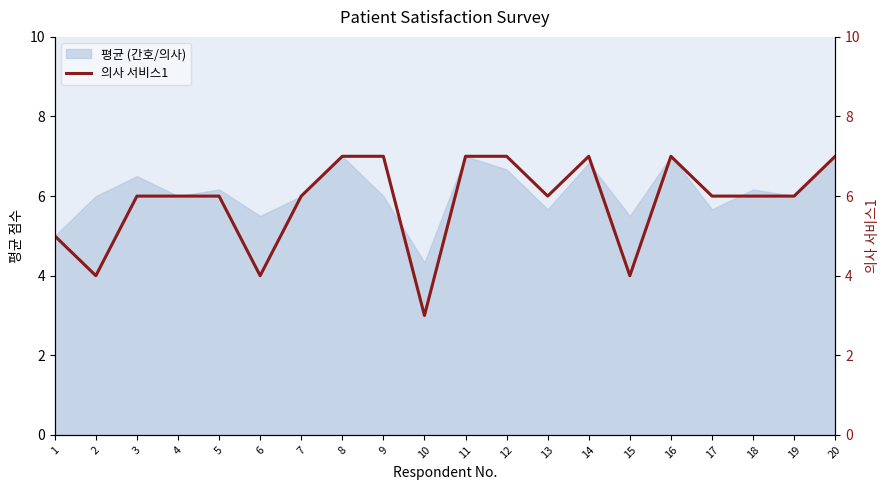

Reading left to right, what are all the values shown in this chart?

5	4	6	6	6	4	6	7	7	3	7	7	6	7	4	7	6	6	6	7